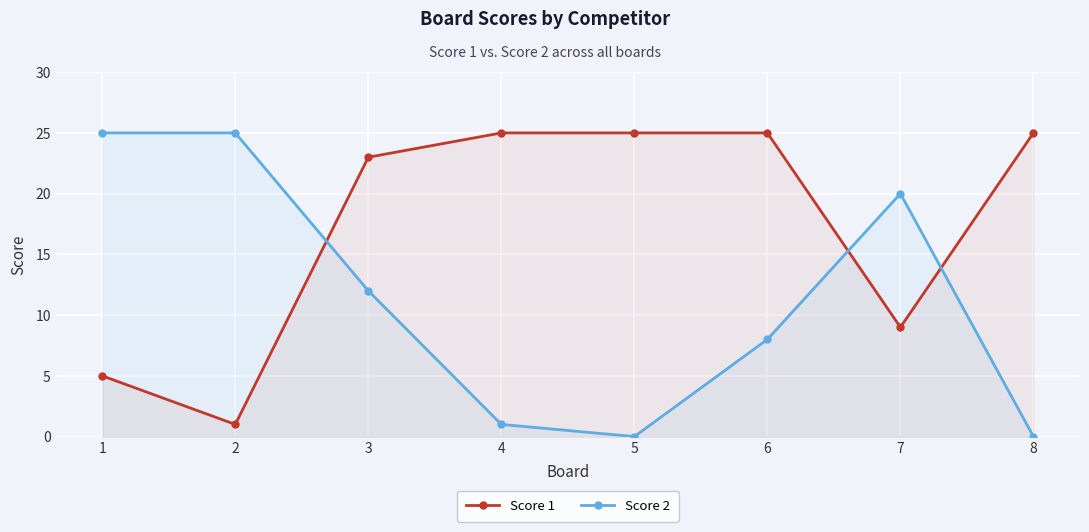

True or false: Score 2 has a value of 4 at 3.

False